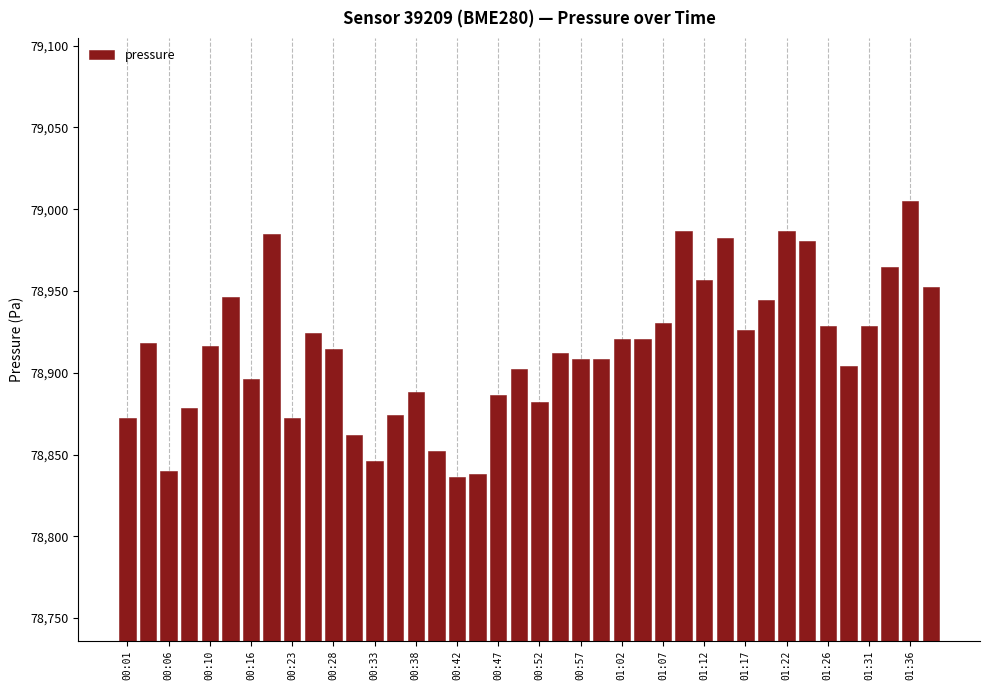

How many values are below 78916?

20